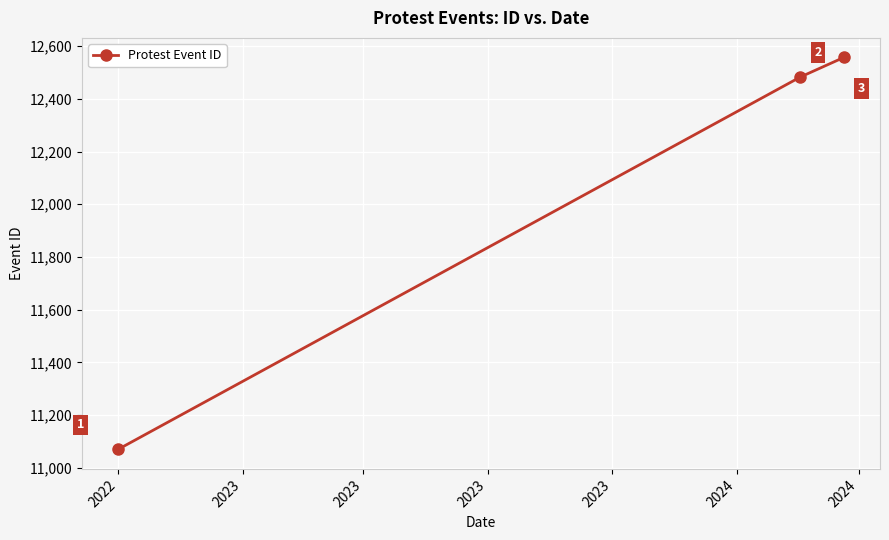

What is the value of the 2nd point from the left?

12483